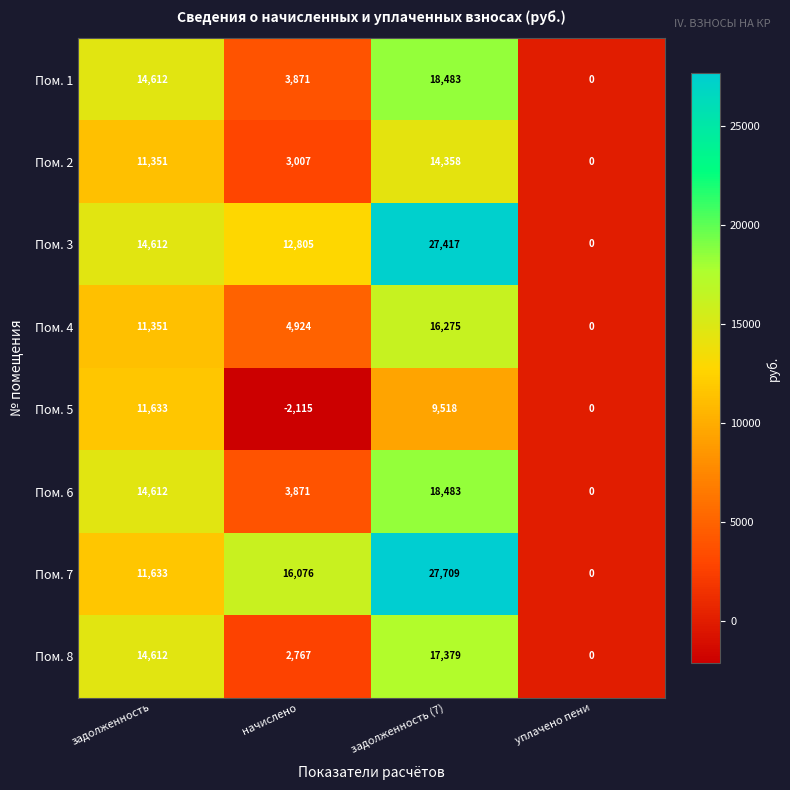

What is the difference between the maximum and minimum values in the Пом. 6 series?

18483